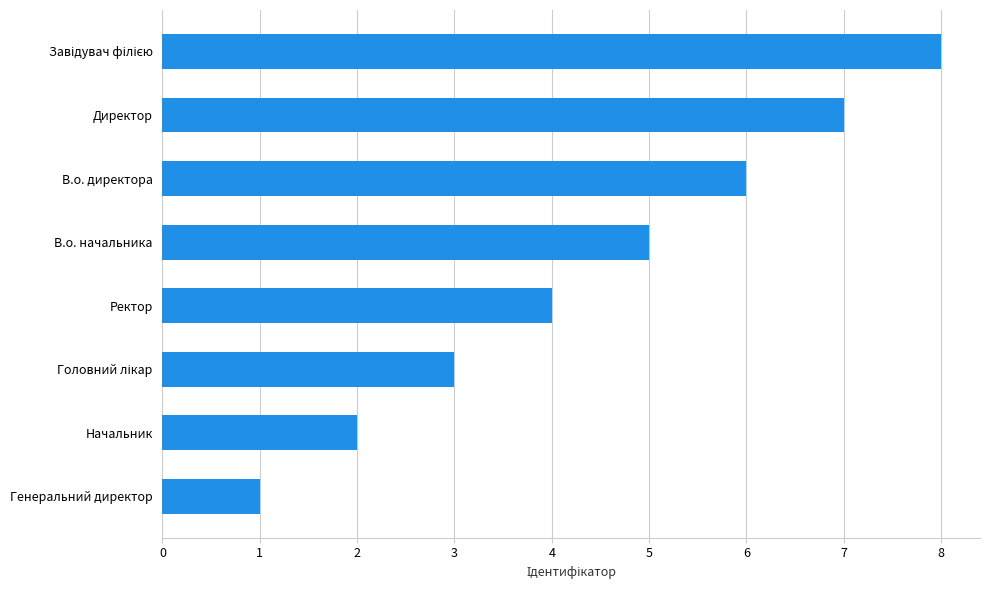

Between Директор and В.о. директора, which is larger?

Директор